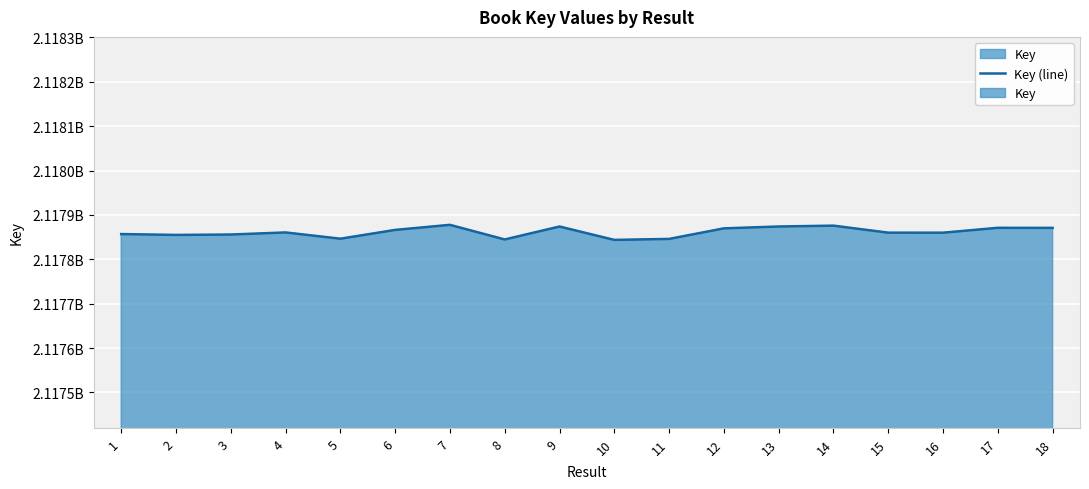

What is the average value?

2117861494